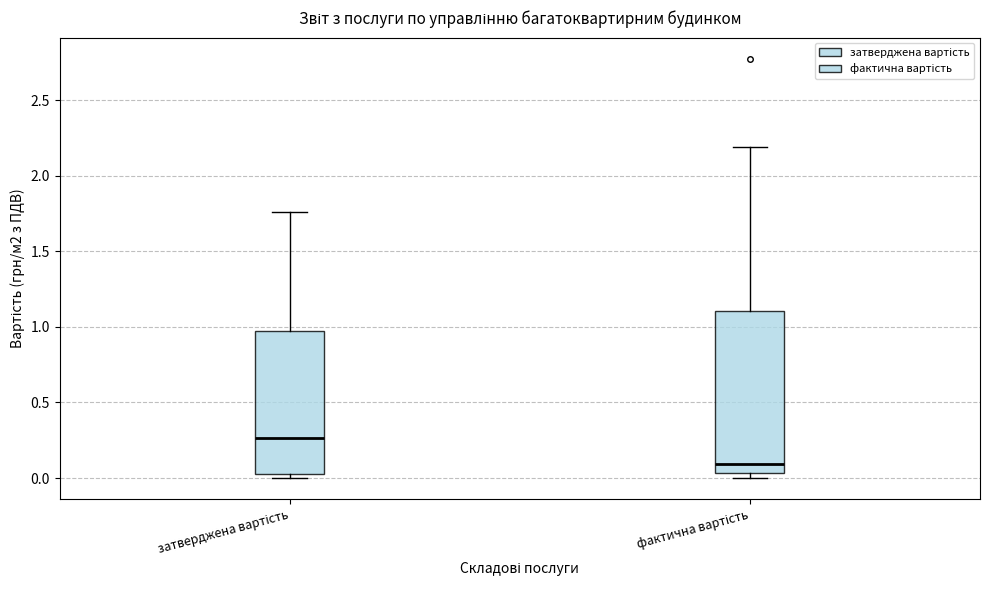

Where is the lower edge of the box for затверджена вартість on the y-axis? The values are not printed on the chart, so give them approximately, as read against the axis.

0.05